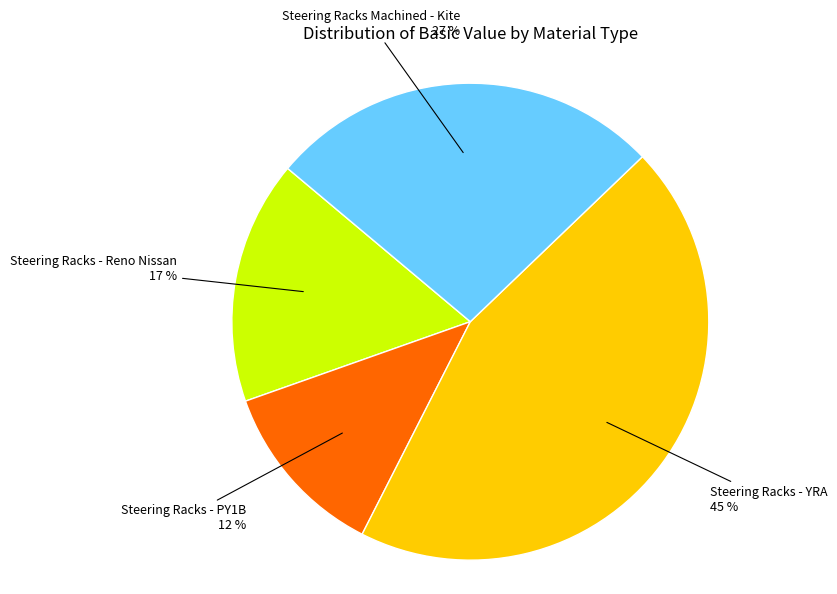

To the nearest percent, what is the difference between the largest and smallest slice percentages?

33%